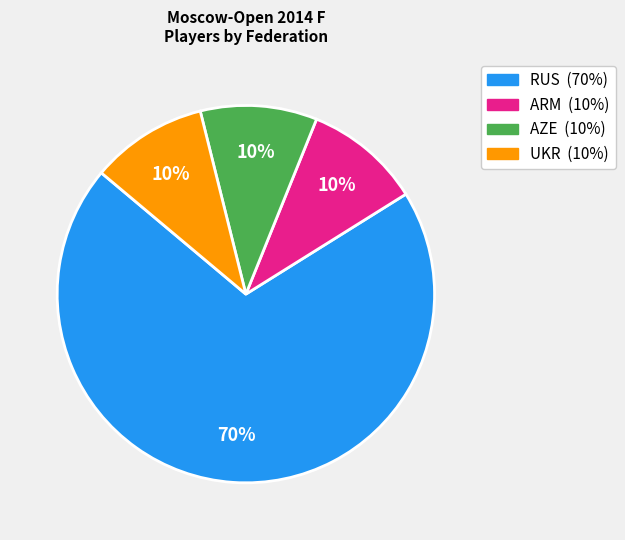

Is the sum of ARM and AZE greater than half?

No